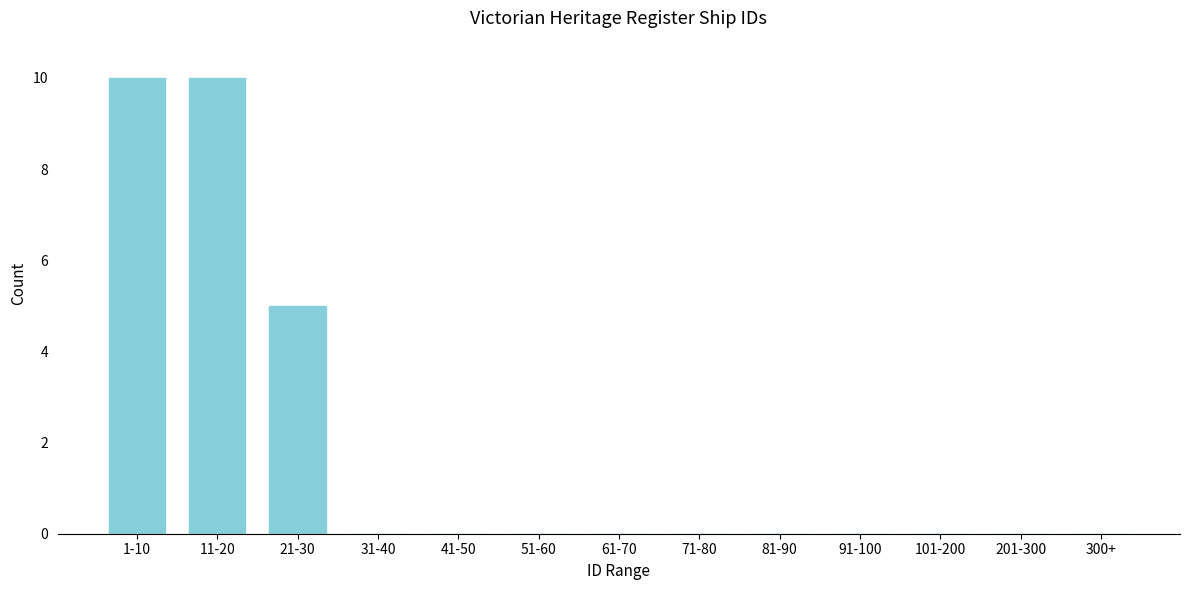

Reading left to right, list all the values displayed in this chart.

1-10=10	11-20=10	21-30=5	31-40=0	41-50=0	51-60=0	61-70=0	71-80=0	81-90=0	91-100=0	101-200=0	201-300=0	300+=0